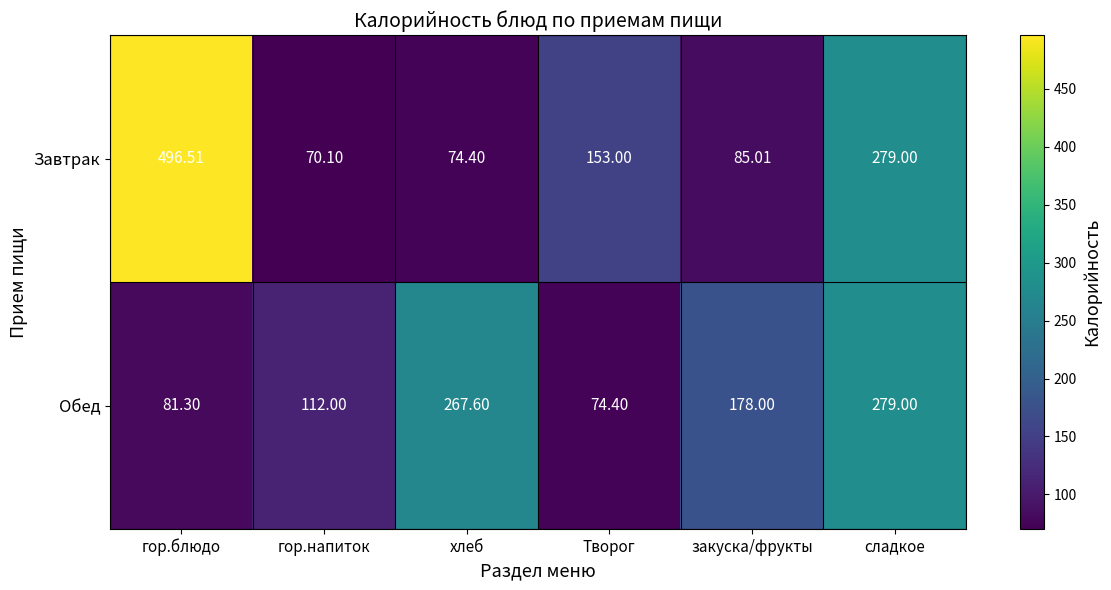

How many categories are shown in the chart?

6